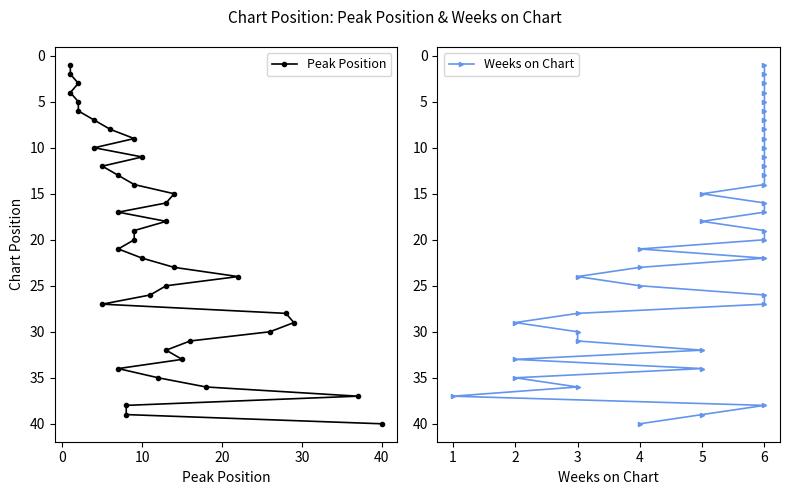

True or false: Weeks on Chart and Peak Position cross at least once.

False